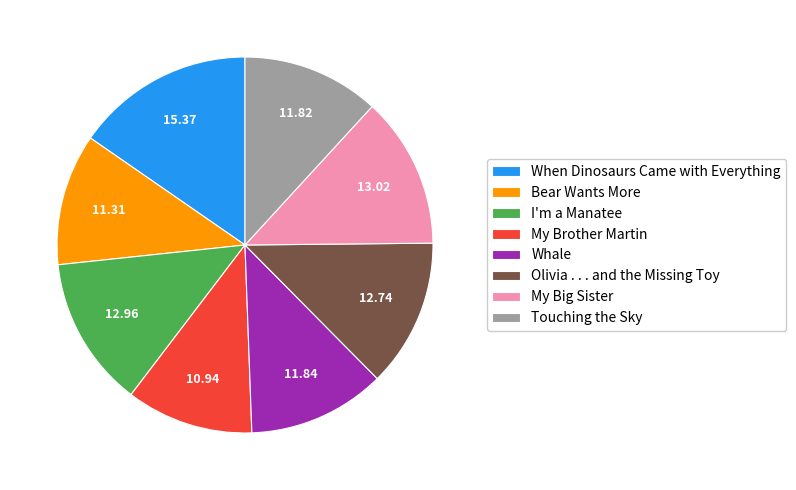

Is the sum of When Dinosaurs Came with Everything and Bear Wants More greater than half?

No